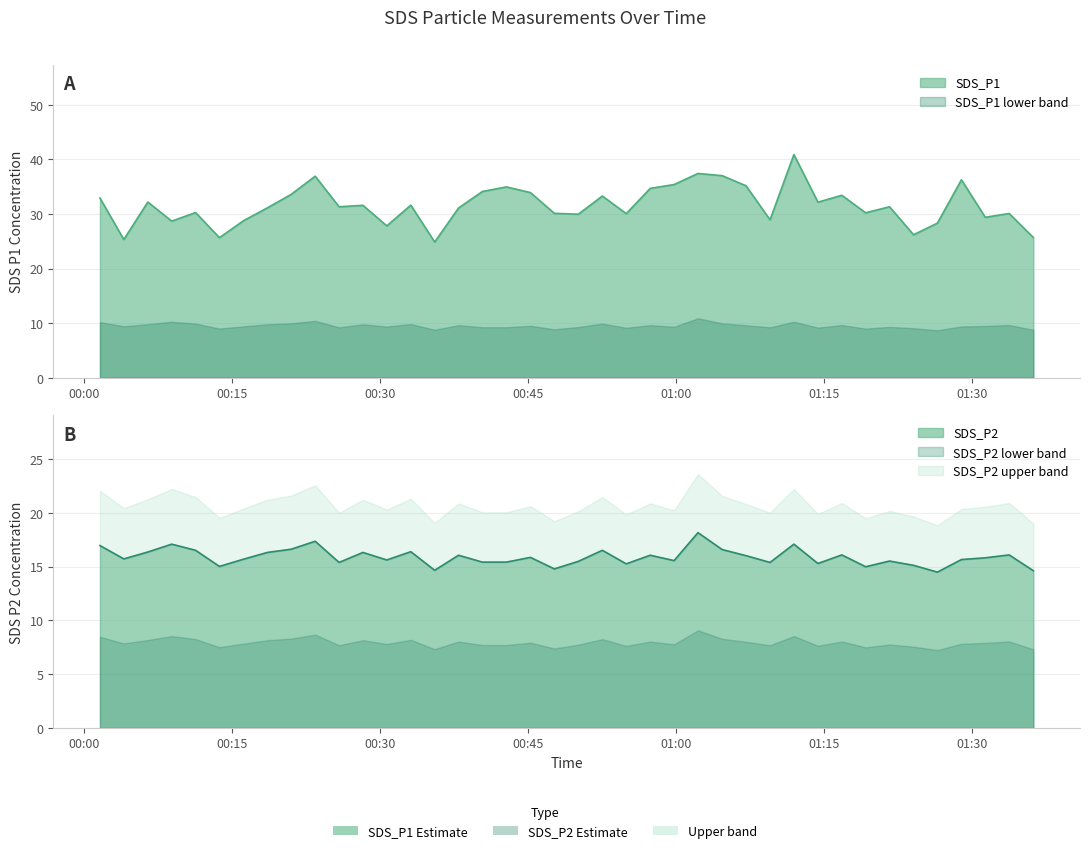

Where is the first local minimum for SDS_P1?

2024/01/11 00:04:03